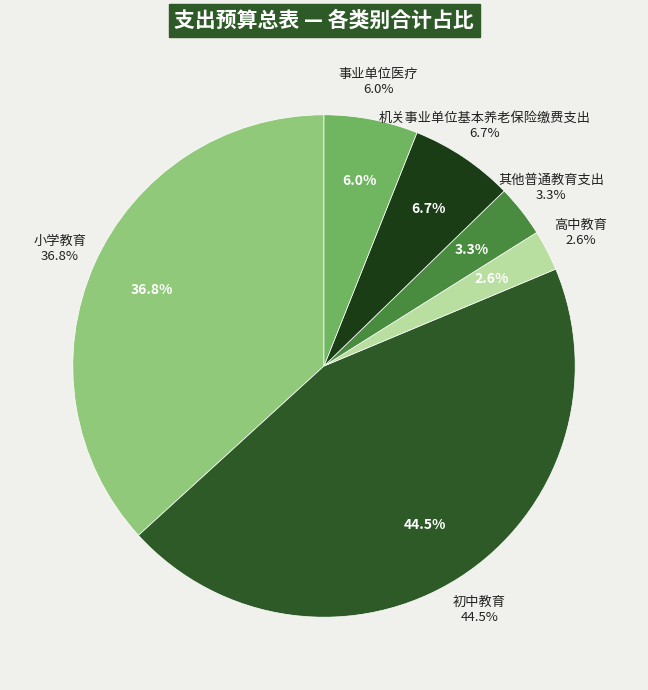

To the nearest percent, what portion does 高中教育 represent?

3%